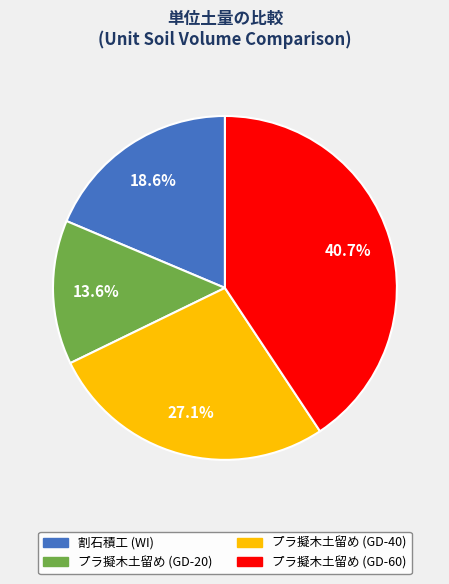

What is the smallest slice in the pie chart?

プラ擬木土留め (GD-20)